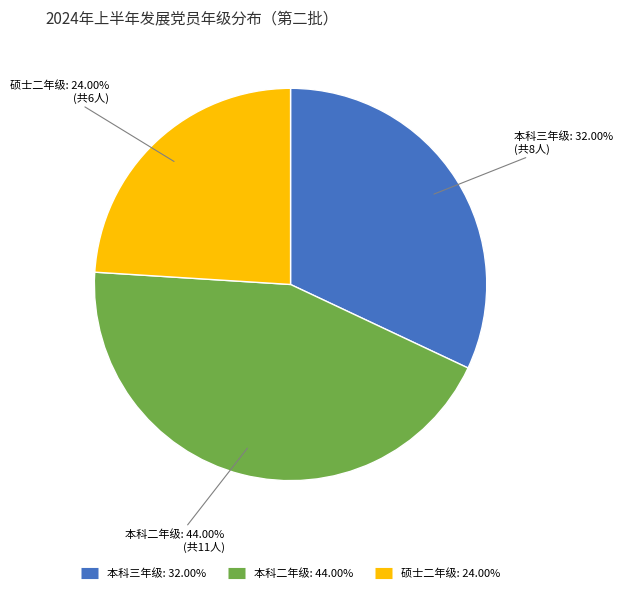

Is 硕士二年级 the majority of the pie?

No